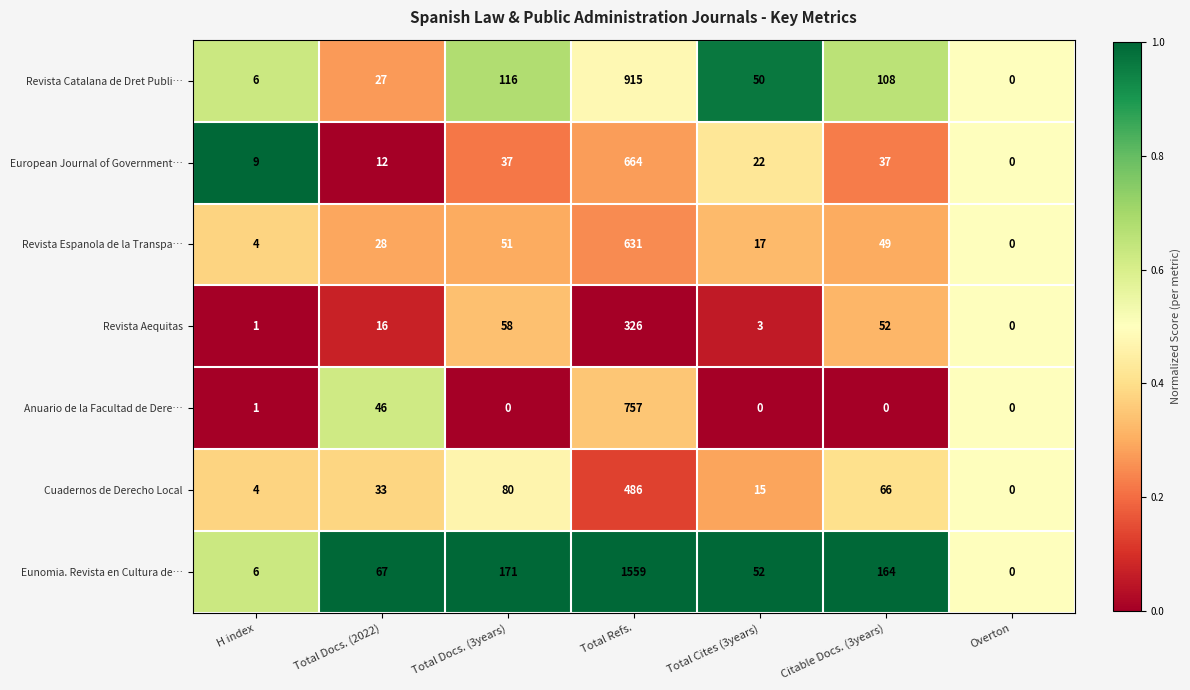

At which category is the sum across all series the highest?

Total Refs.